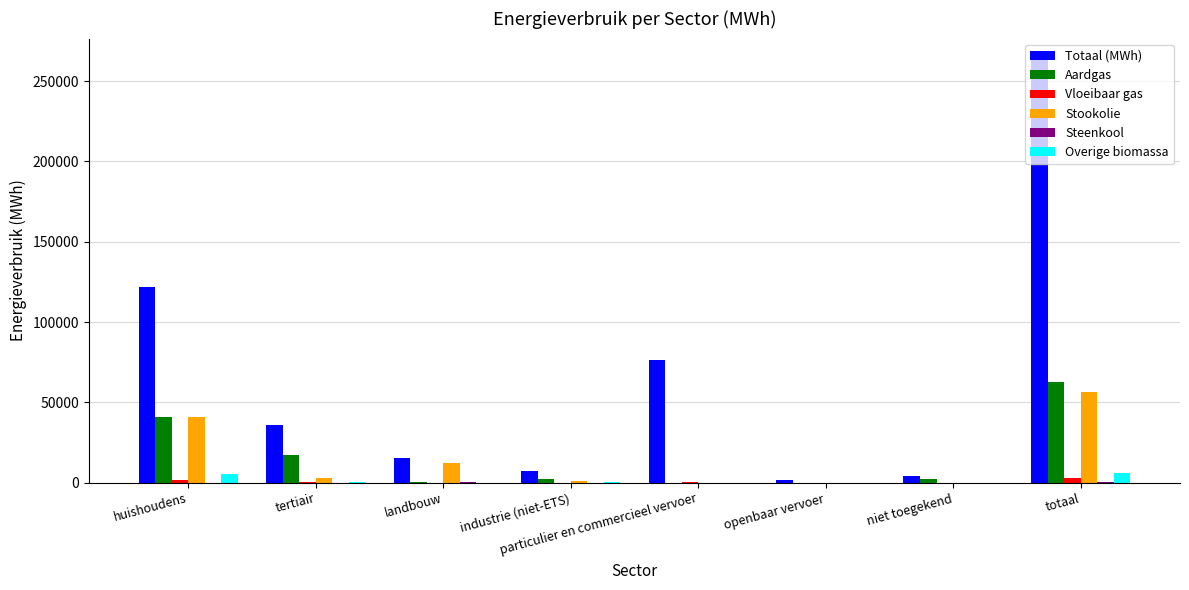

True or false: Vloeibaar gas has a value of 0.0 at niet toegekend.

True